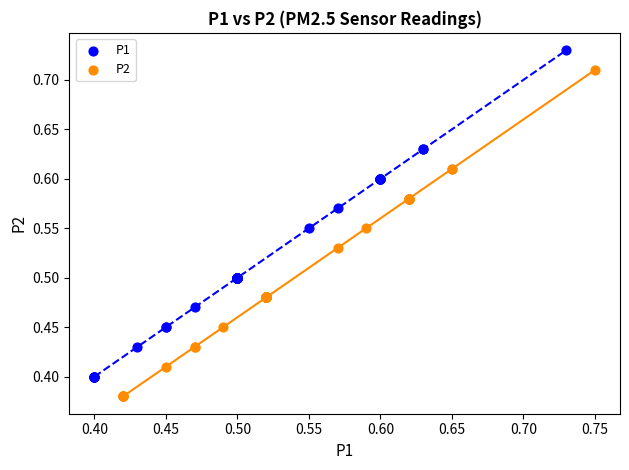

Which series contains the lowest Y value?

P2